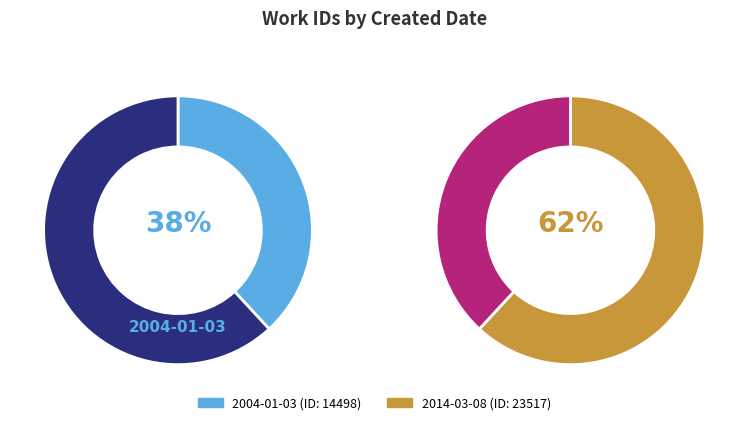

Count the number of slices in the pie.

2